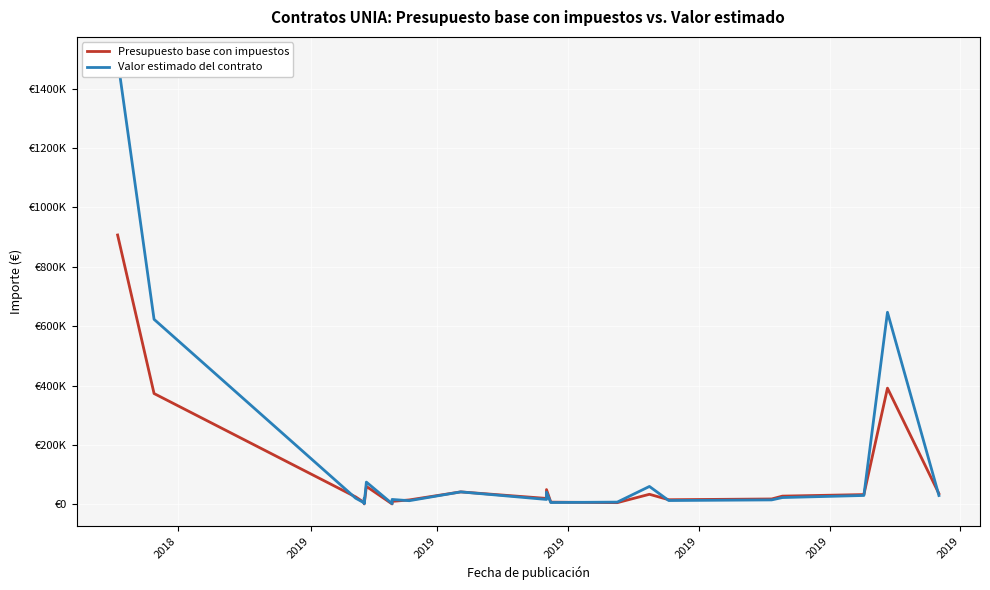

How many data points in Presupuesto base con impuestos are above 32923?

19